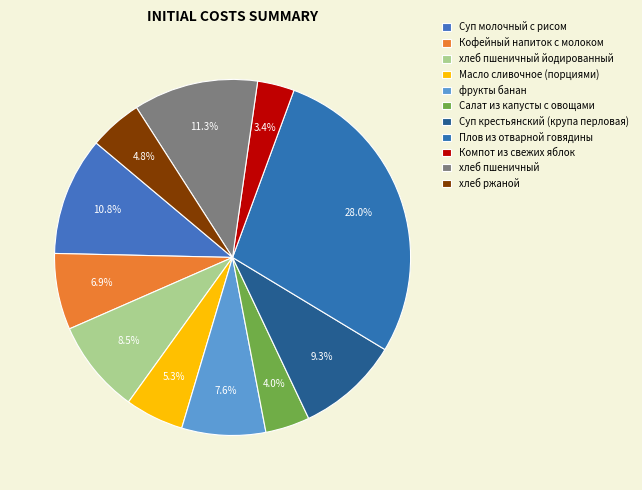

What is the smallest slice in the pie chart?

Компот из свежих яблок